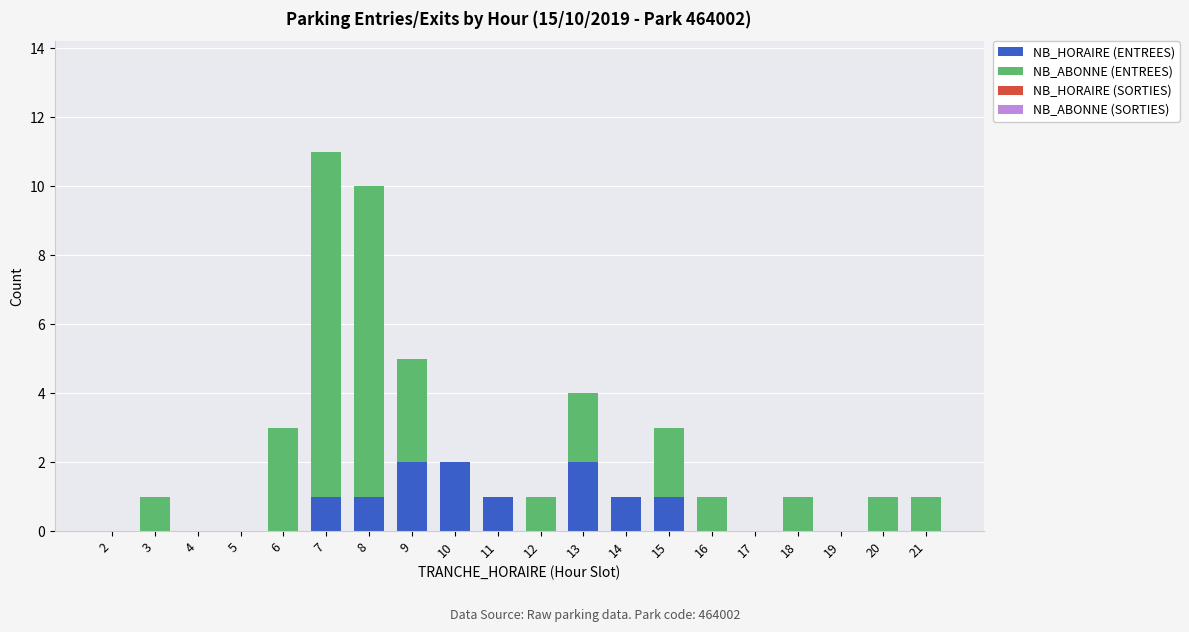

True or false: NB_HORAIRE (ENTREES) has a value of 0 at 3.

True